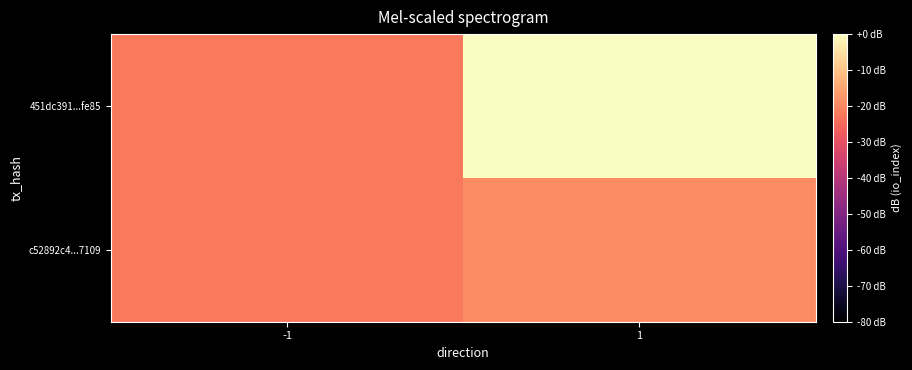

Between -1 and 1, which is larger?

1